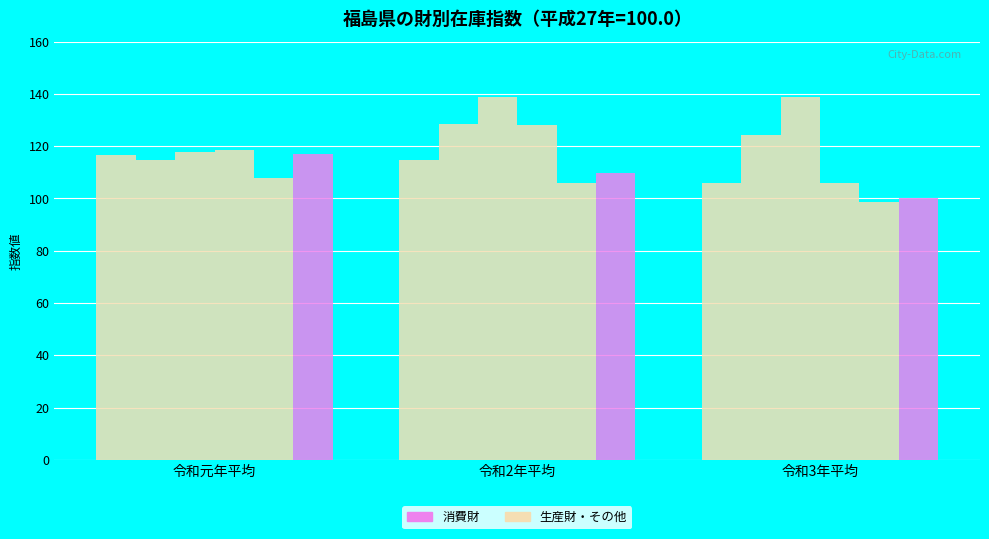

At which category is the sum across all series the highest?

令和2年平均